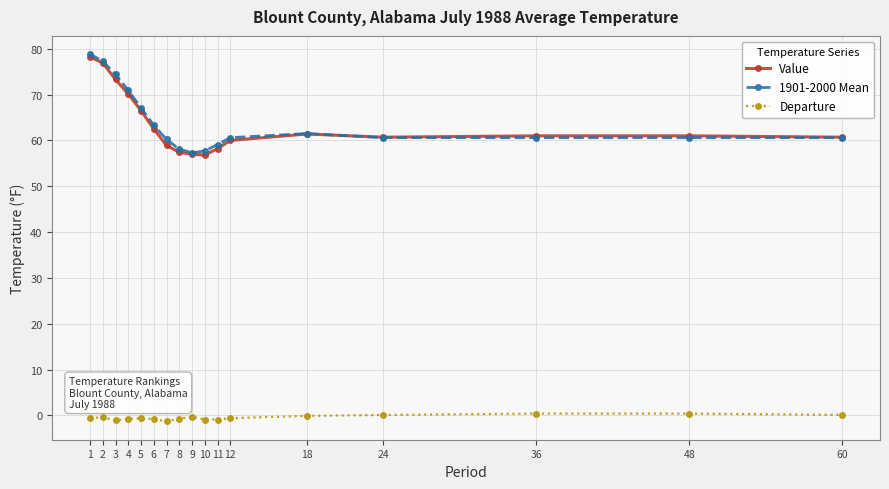

Is the value of Value at 5 greater than the value of Departure at 24?

Yes